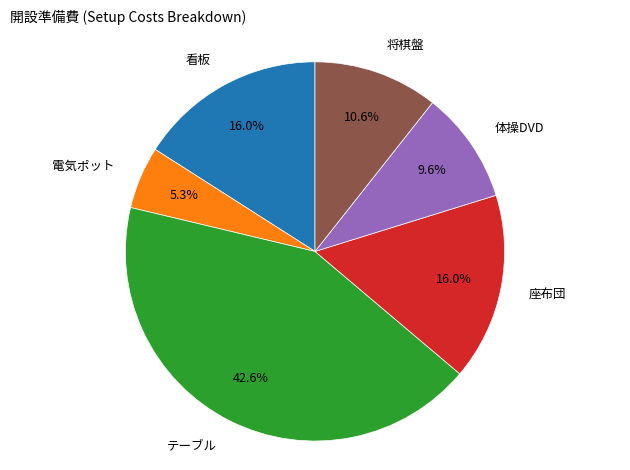

What is the smallest slice in the pie chart?

電気ポット